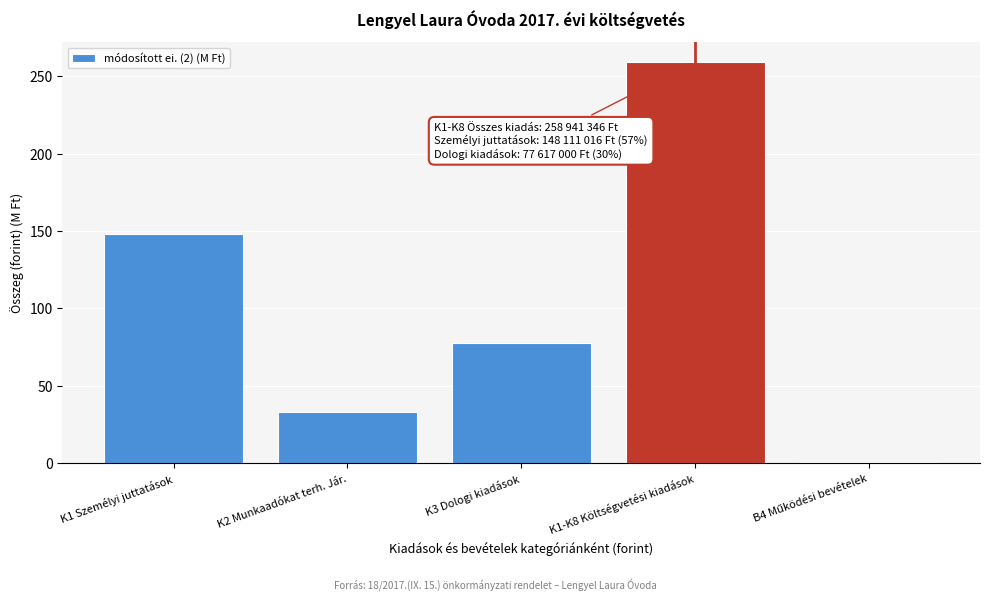

Reading left to right, what are all the values shown in this chart?

148.1	33.2	77.6	258.9	1.1